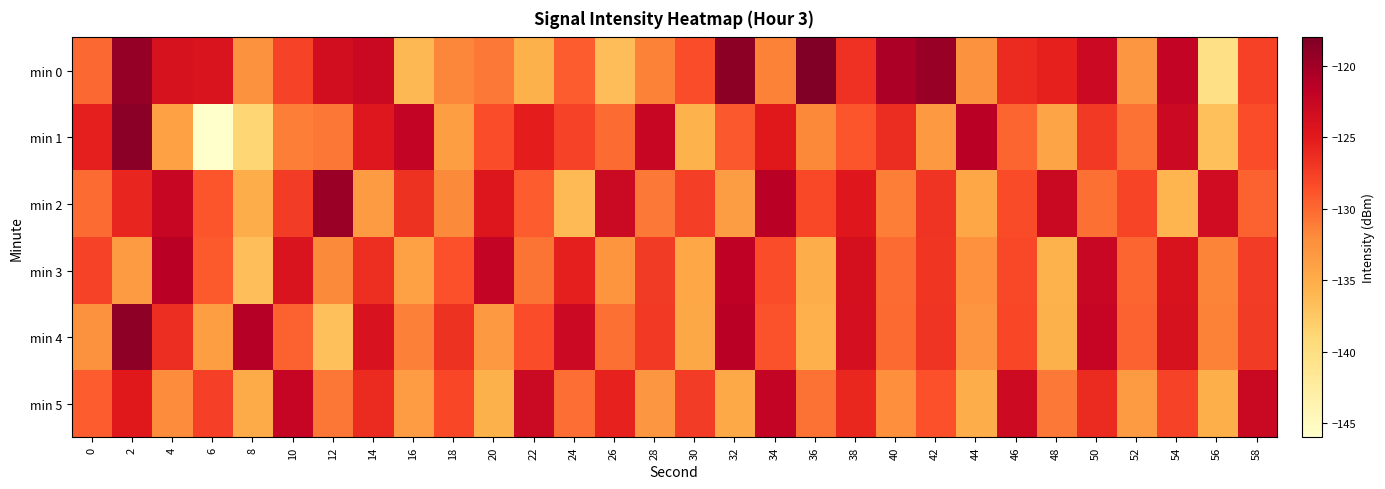

Which label corresponds to the smallest value in the chart?

6